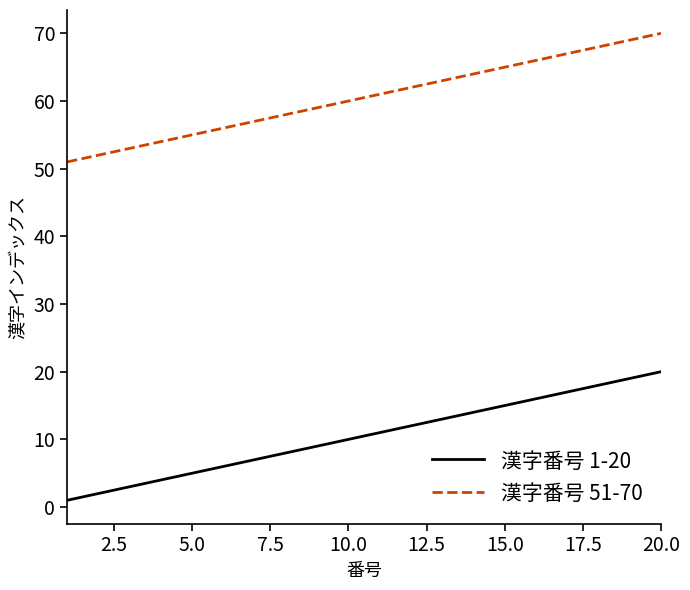

How many lines are shown in the chart?

2